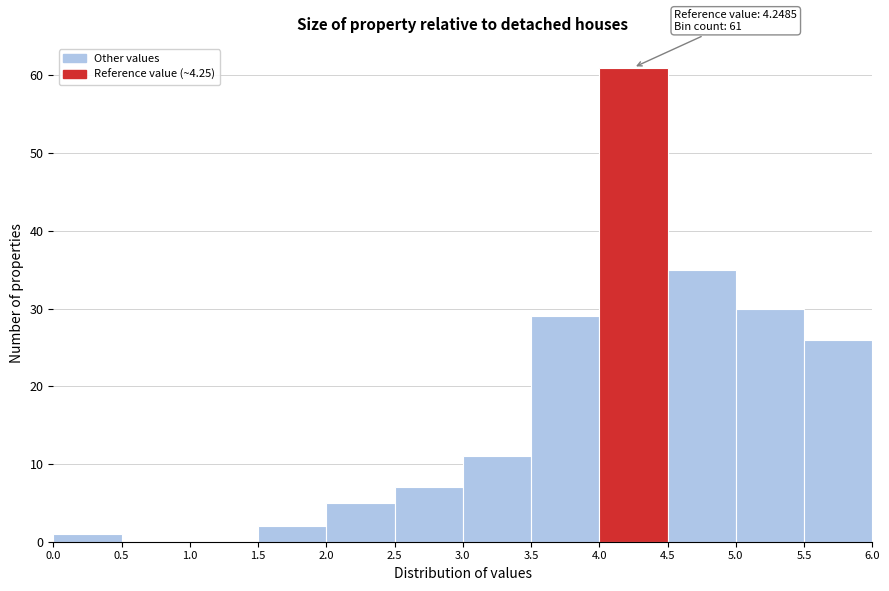

Over which range of the x-axis is the bar tallest?

4.0 to 4.5